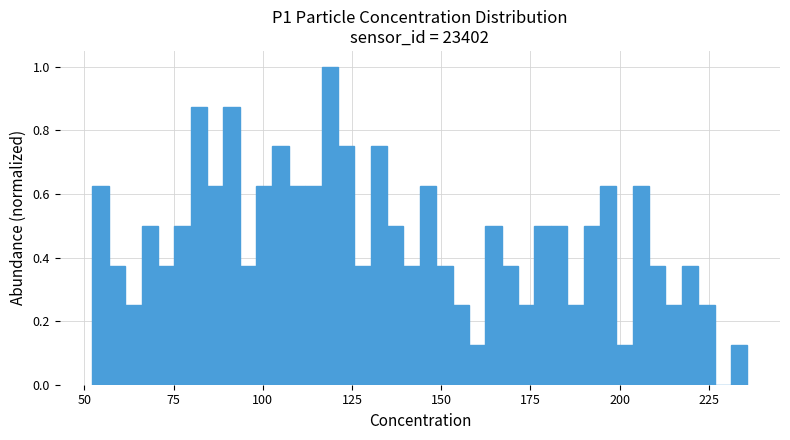

Around what value on the x-axis is the tallest bar? Give the approximate position of its centre, as read against the axis.

120